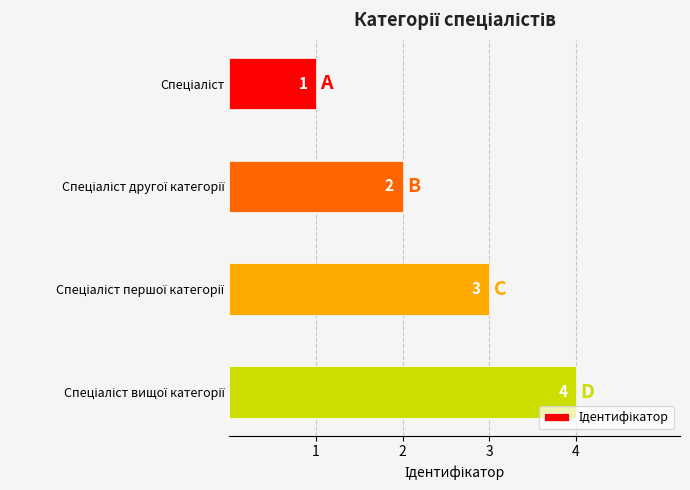

What is the value of the 4th bar from the top?

4